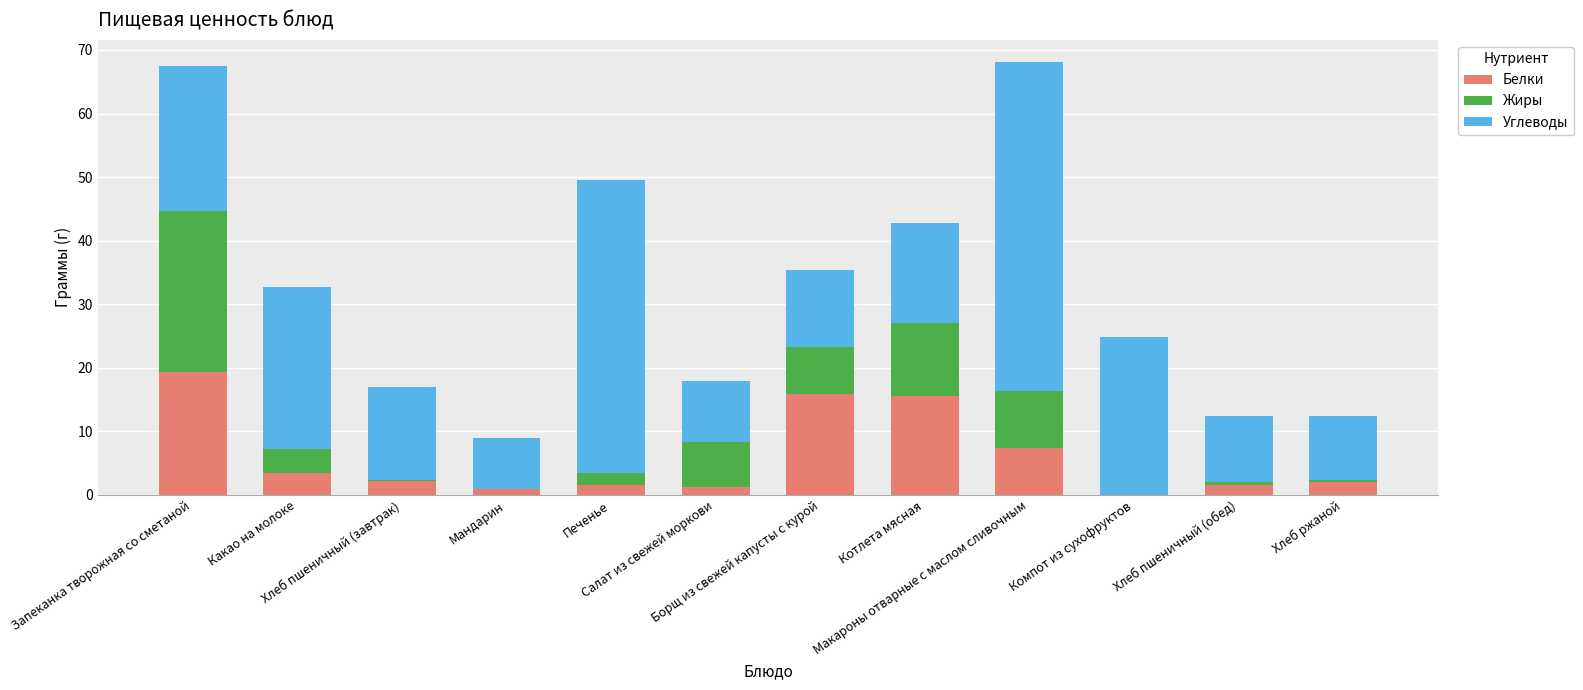

At which label does Углеводы first exceed 15?

Запеканка творожная со сметаной